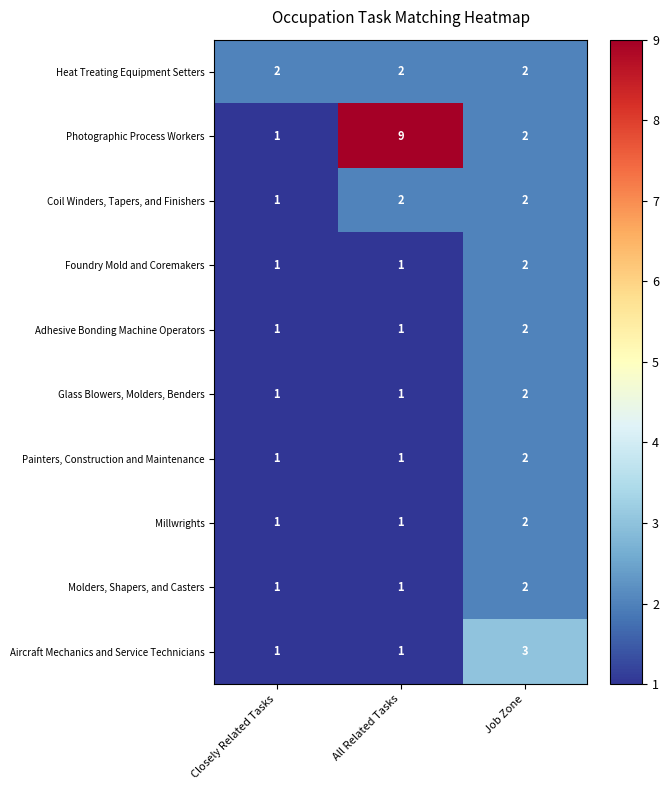

What is the average value of the Photographic Process Workers series?

4